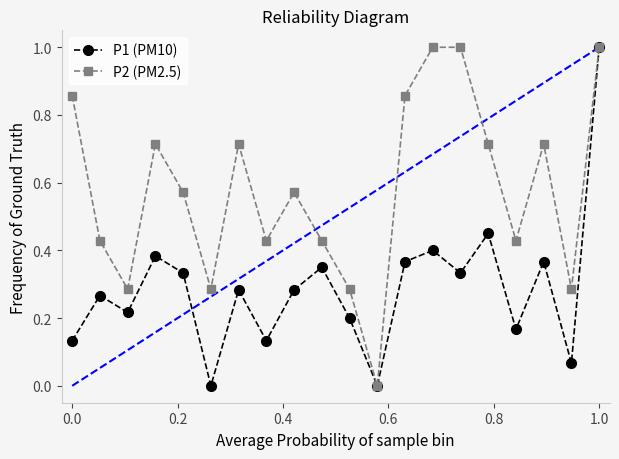

Which series has the largest total across all categories?

P2 (PM2.5)